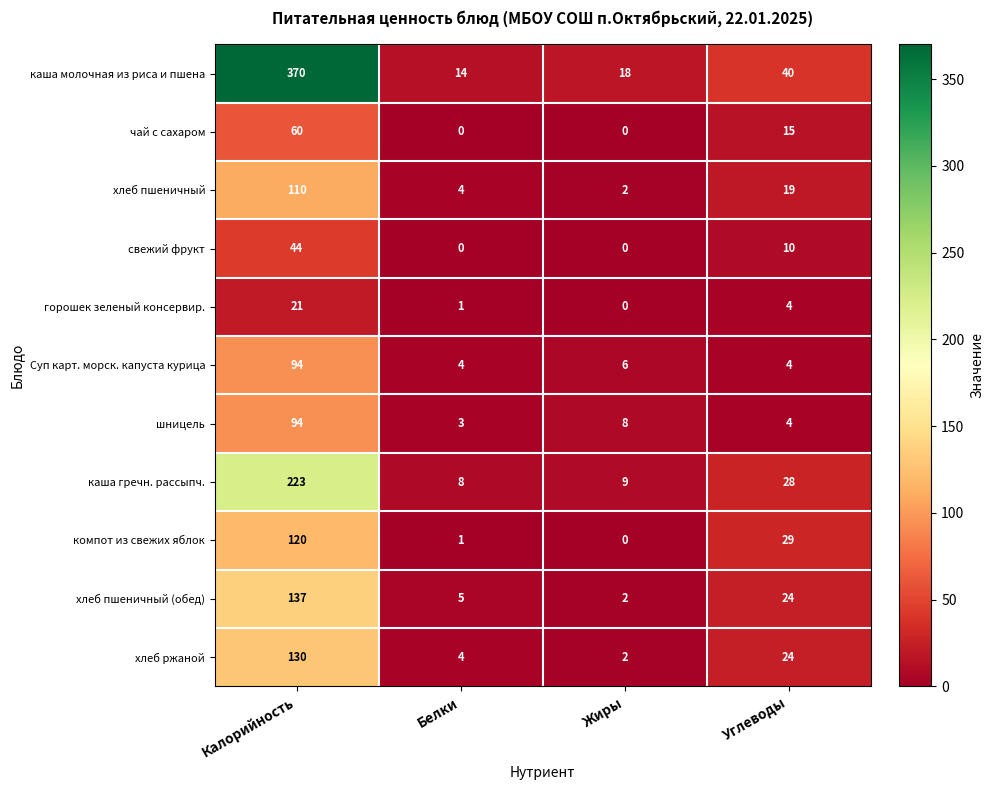

What is the spread (max minus min) of values at Белки?

14